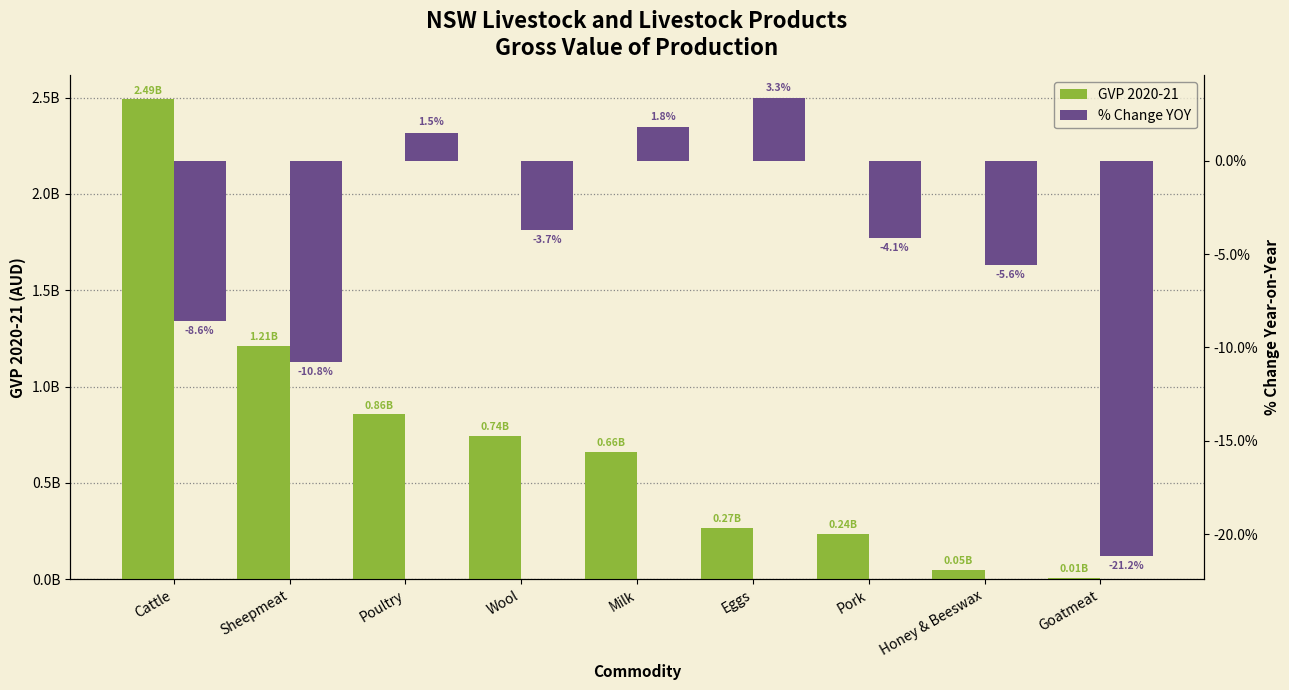

What is the difference between the GVP 2020-21 values at Milk and Eggs?

391150980.4